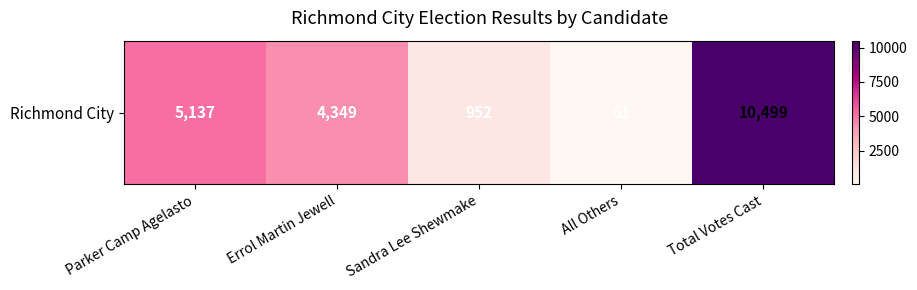

Rank the categories by value from highest to lowest.

Total Votes Cast, Parker Camp Agelasto, Errol Martin Jewell, Sandra Lee Shewmake, All Others